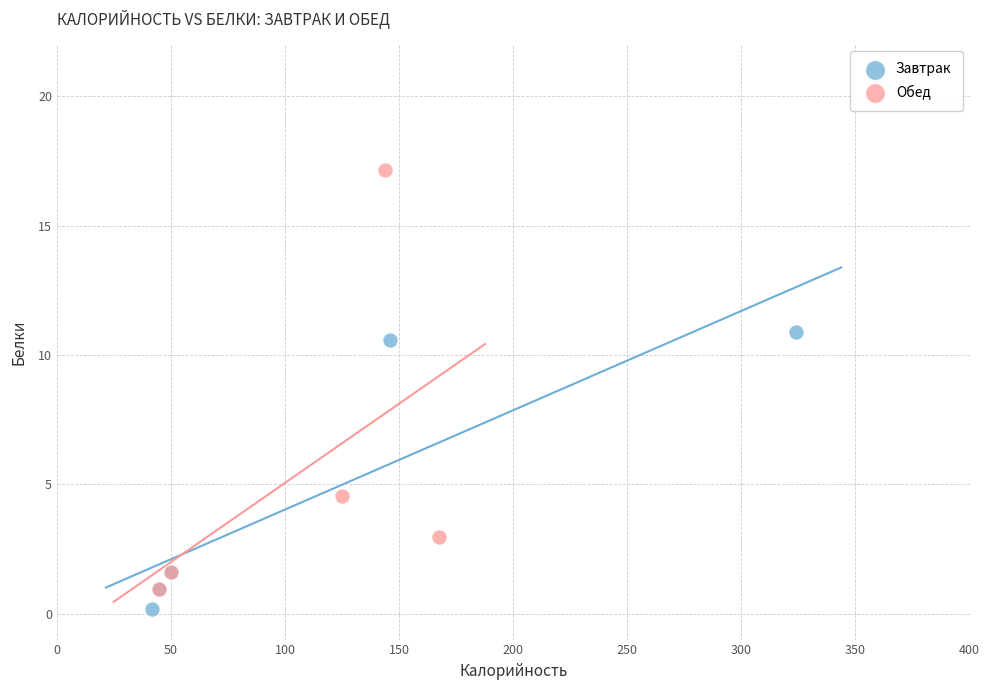

Which series has the largest Y range (max minus min)?

Обед